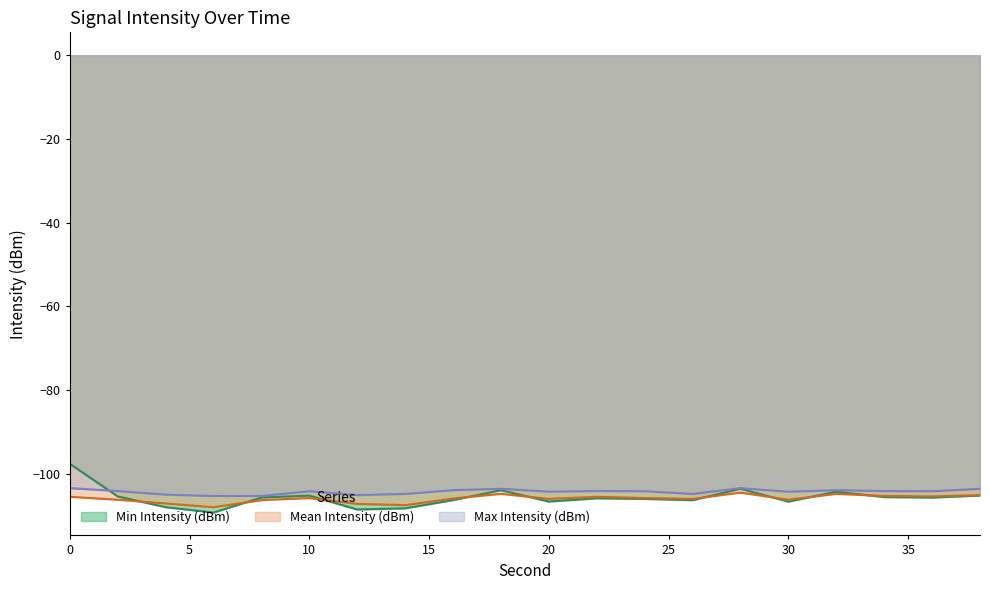

The Mean Intensity (dBm) series shows -107.5 at 14. True or false?

True